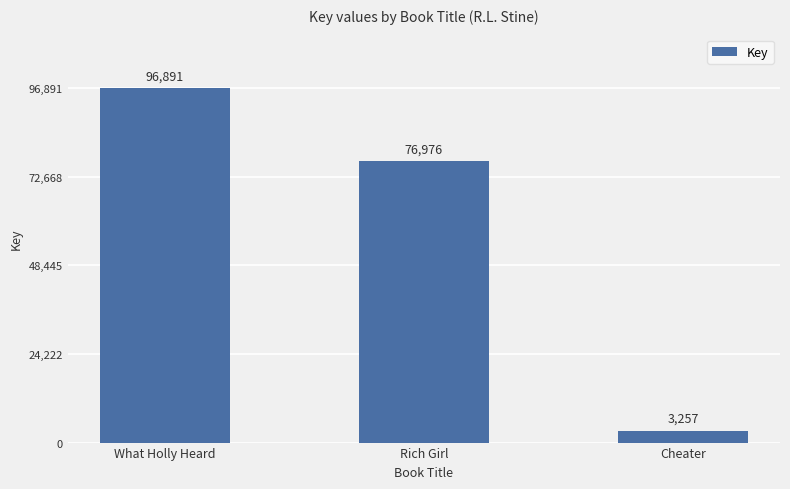

At which category does the chart reach its minimum across all series?

Cheater